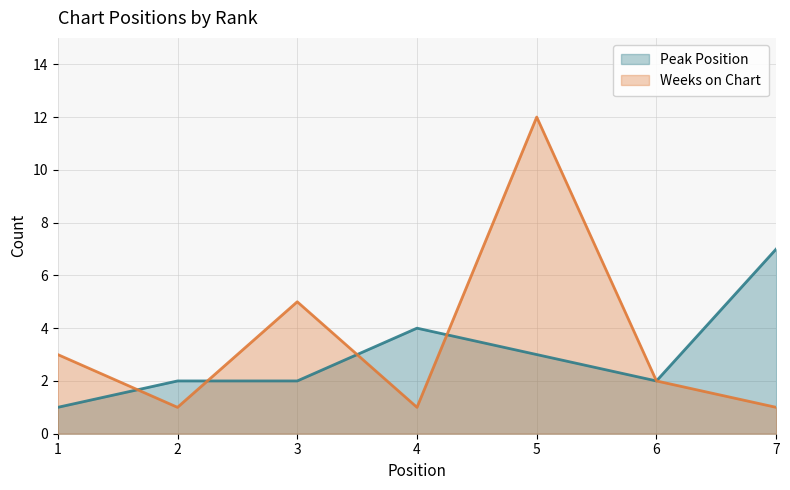

How many interior local peaks does the Weeks on Chart series have?

2